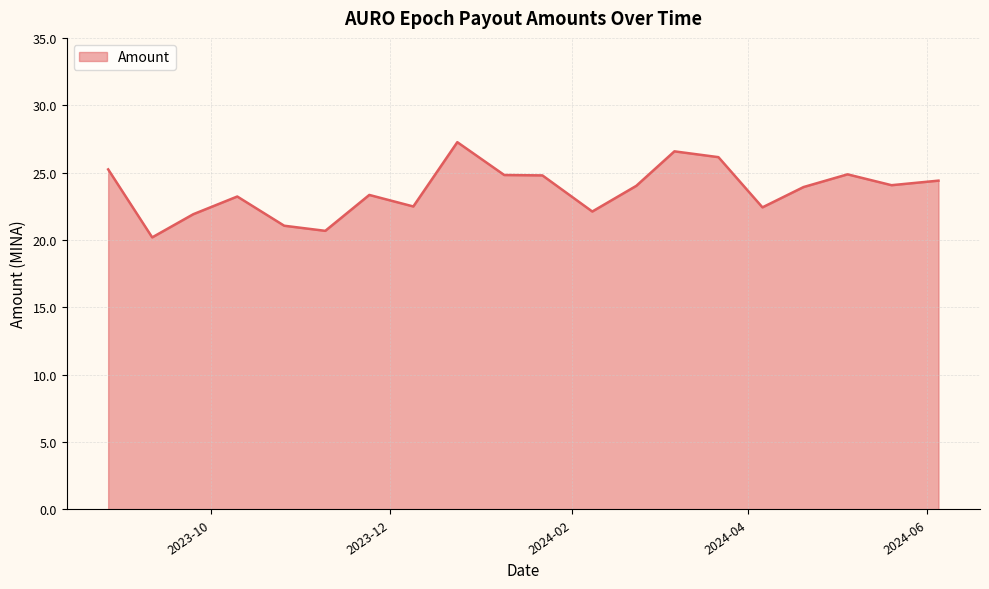

What is the difference between the maximum and minimum values?

7.1